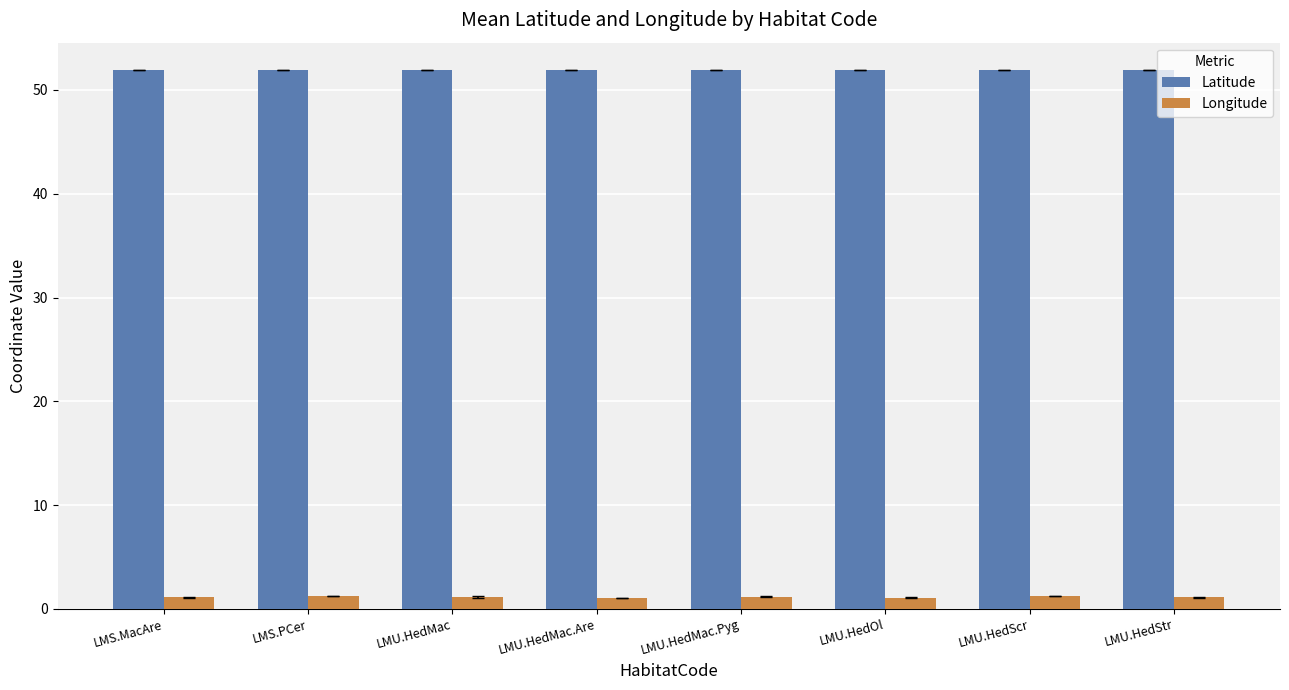

What is the value of the Latitude bar at the 6th from the left?

52.0